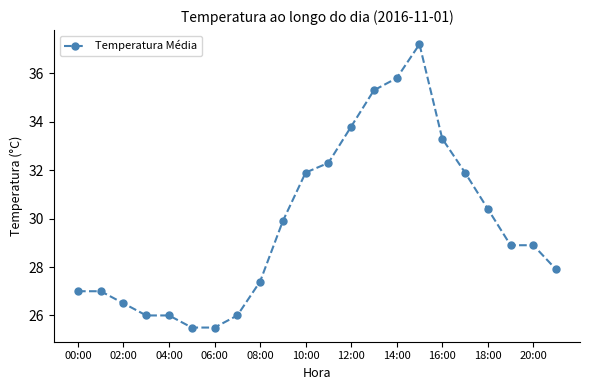

True or false: the data has more than 0 interior local peaks.

True